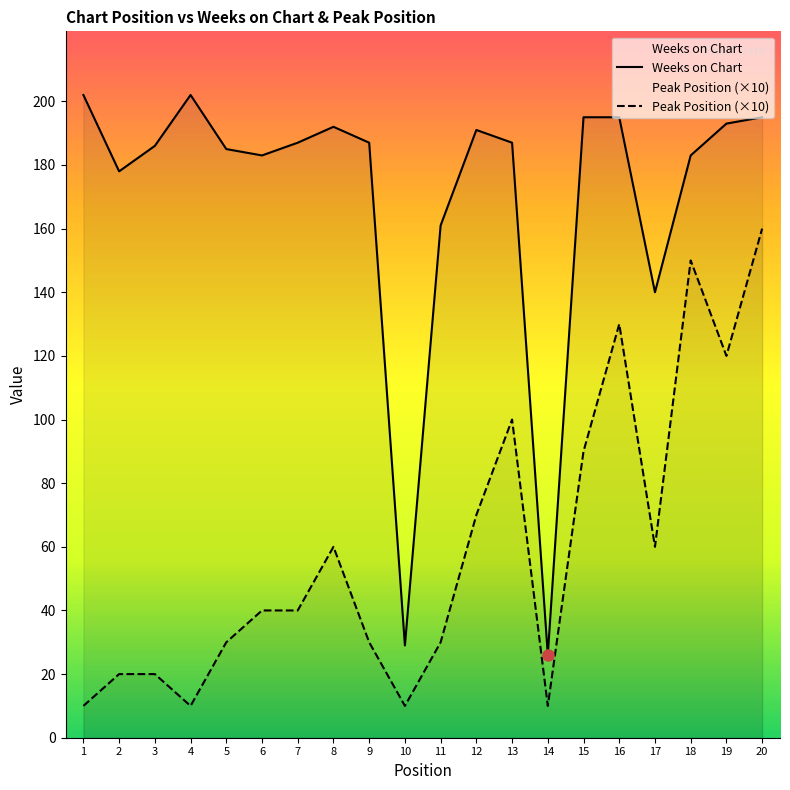

True or false: Peak Position and Weeks on Chart intersect in this chart.

False